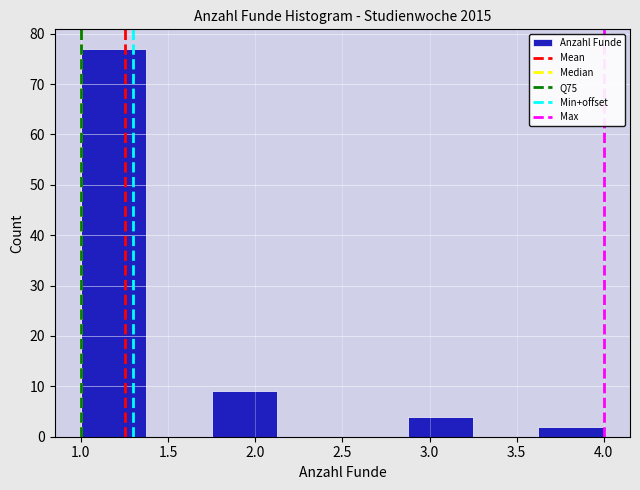

Which range on the x-axis has the tallest bar?

1.000 to 1.375